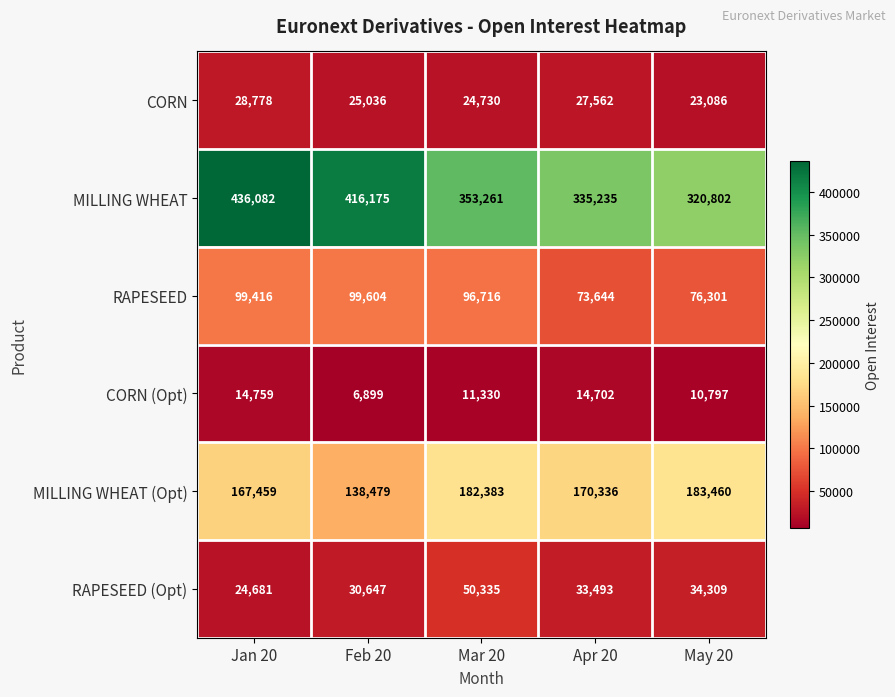

Rank the series by their maximum value, from highest to lowest.

MILLING WHEAT, MILLING WHEAT (Opt), RAPESEED, RAPESEED (Opt), CORN, CORN (Opt)